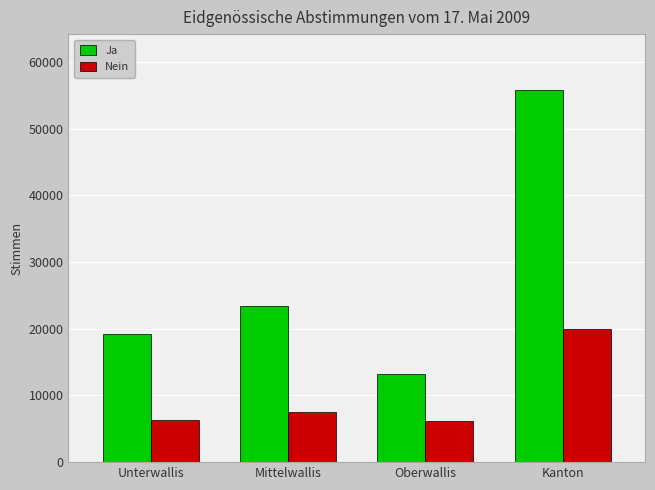

Which series has the largest total across all categories?

Ja